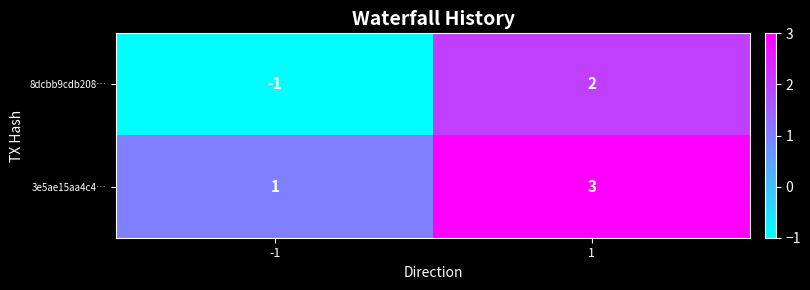

Reading right to left, list all the values displayed in this chart.

8dcbb9cdb208…: 2	-1
3e5ae15aa4c4…: 3	1